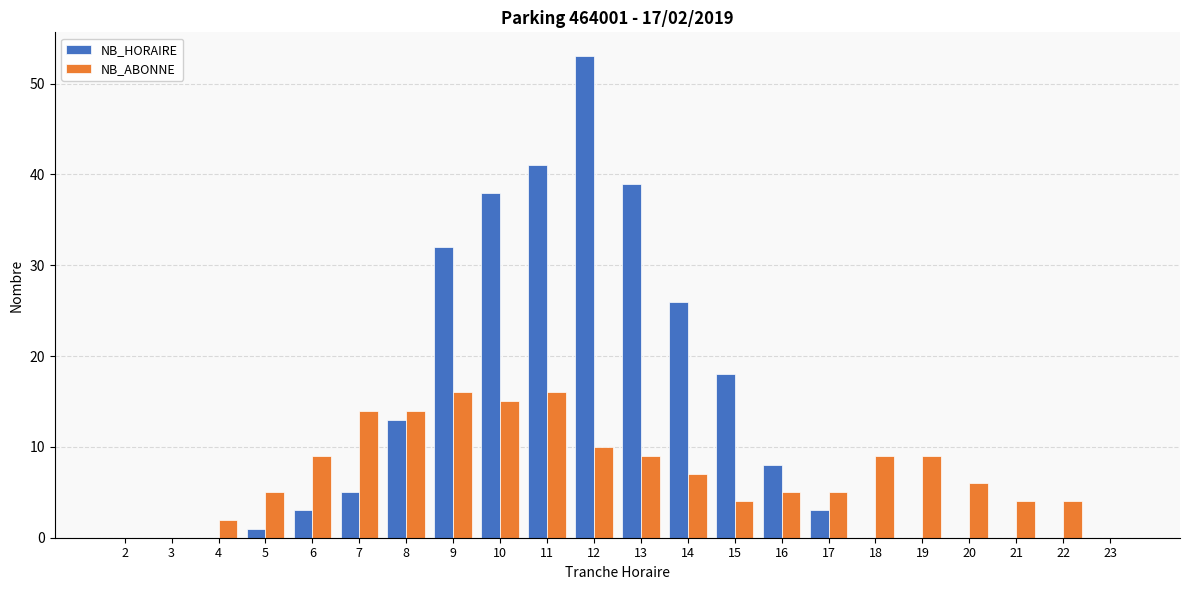

Where does the NB_ABONNE series first go above 7?

6